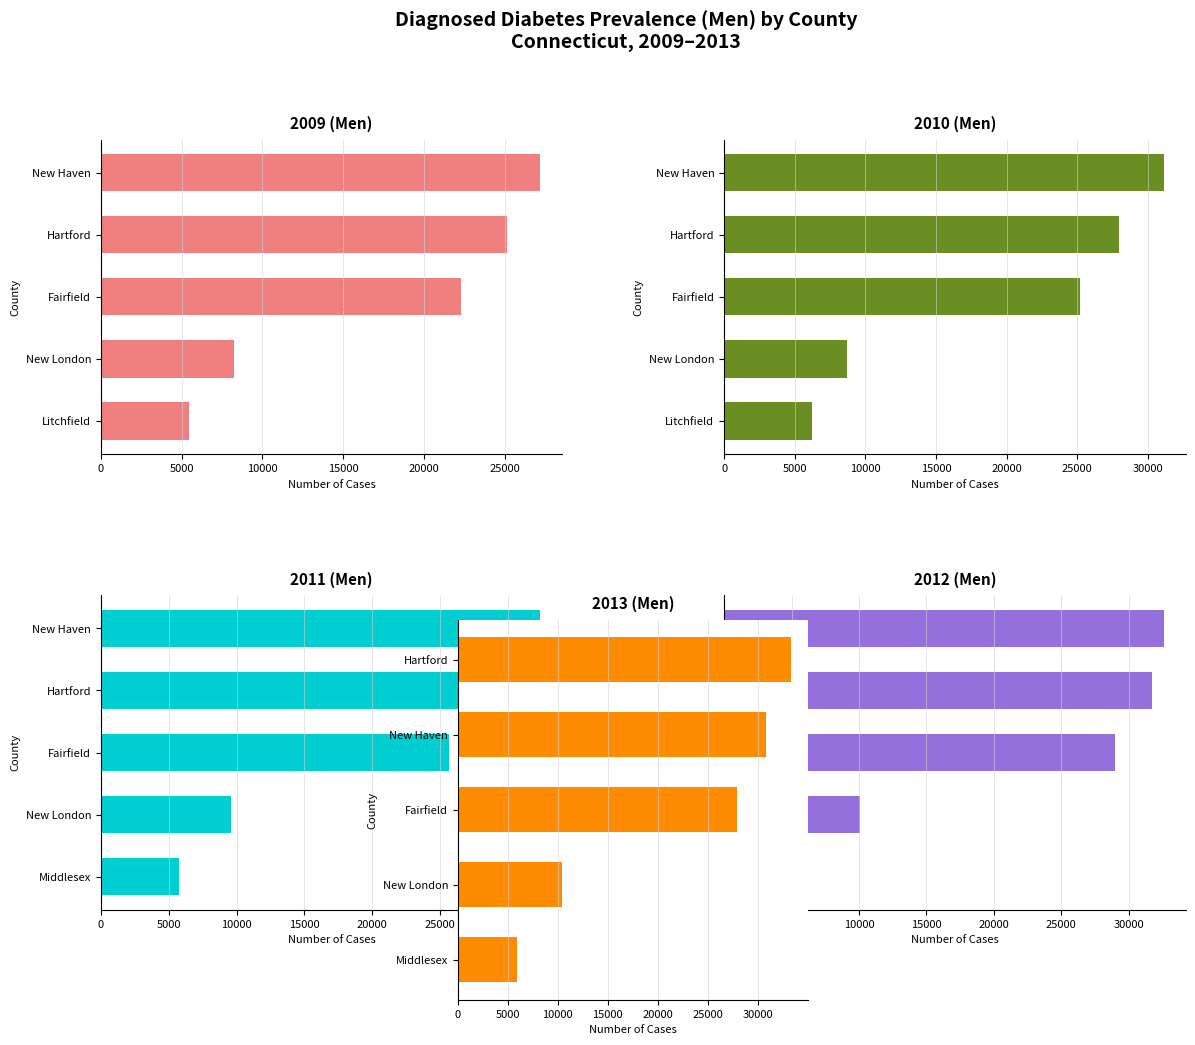

Is the value of 2012 (Men) at Fairfield greater than the value of 2013 (Men) at Middlesex?

Yes